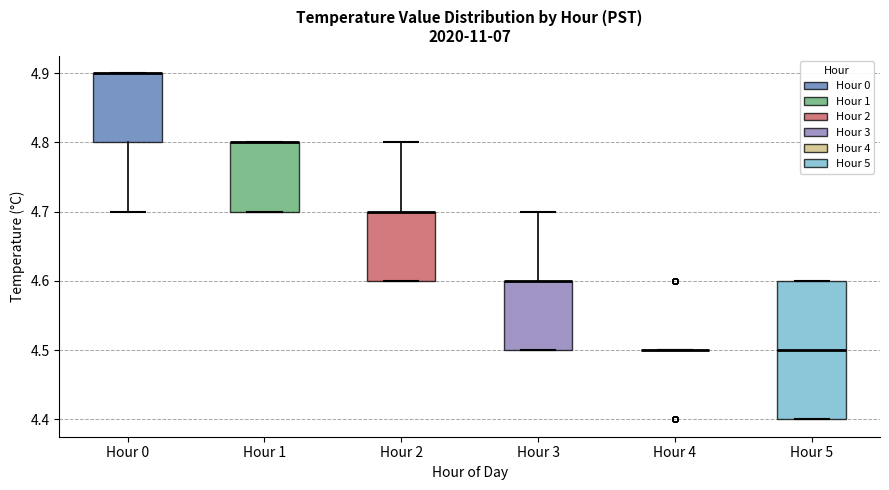

Where is the lower edge of the box for Hour 1 on the y-axis? The values are not printed on the chart, so give them approximately, as read against the axis.

4.7